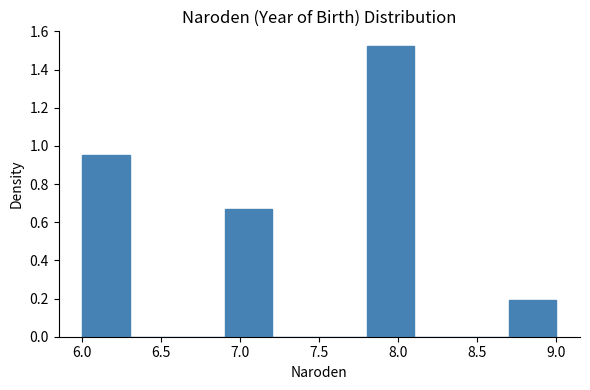

Reading left to right, list every bar in this chart as the range it spans on the x-axis followed by its height. The values are not printed on the chart, so give them approximately, as read against the axis.

6.0 to 6.3: 0.96
6.3 to 6.6: 0
6.6 to 6.9: 0
6.9 to 7.2: 0.66
7.2 to 7.5: 0
7.5 to 7.8: 0
7.8 to 8.1: 1.52
8.1 to 8.4: 0
8.4 to 8.7: 0
8.7 to 9.0: 0.20